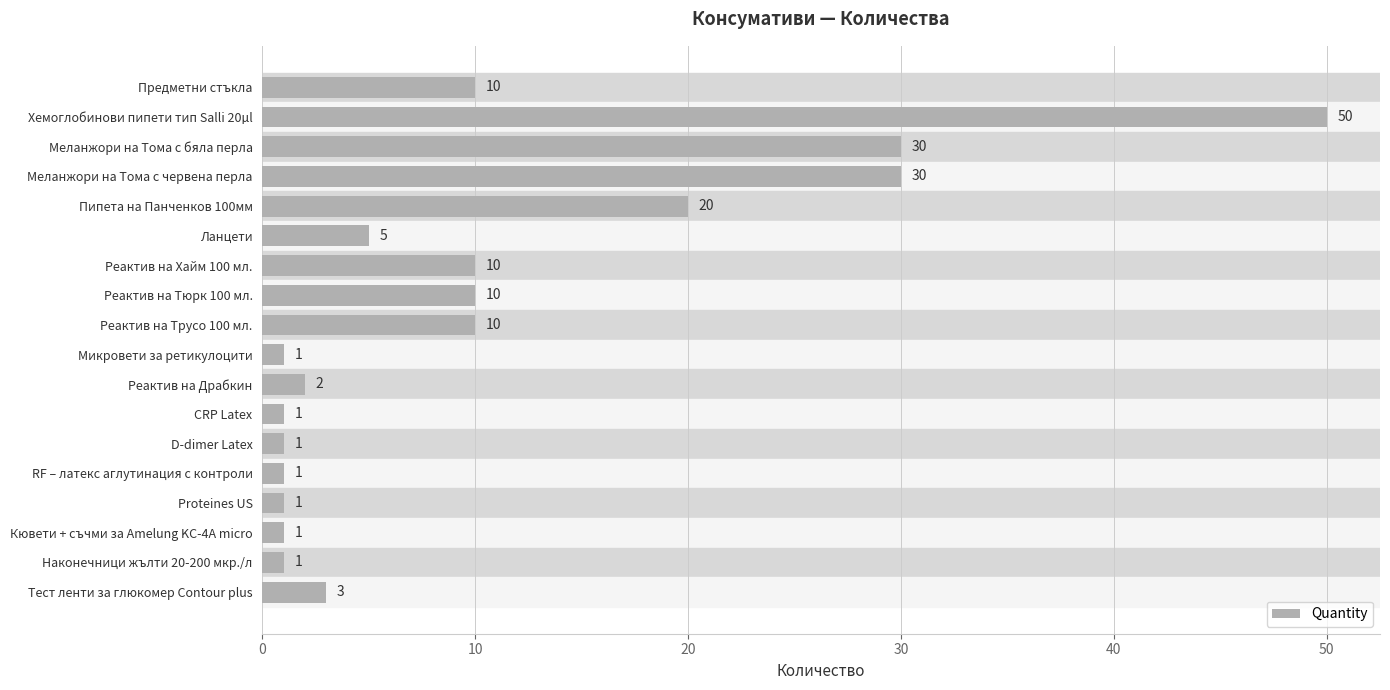

True or false: the data shows 1 at RF – латекс аглутинация с контроли.

True